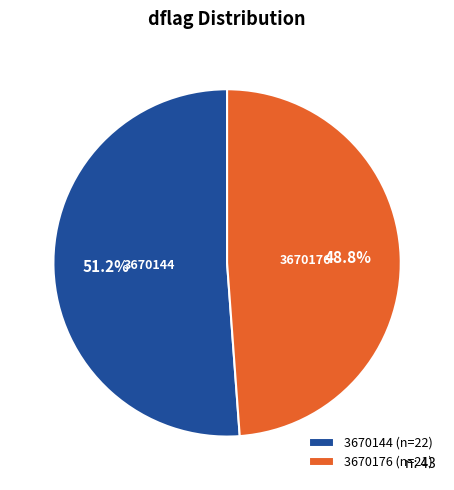

What percentage do 3670144 (n=22) and 3670176 (n=21) together represent?

100.0%